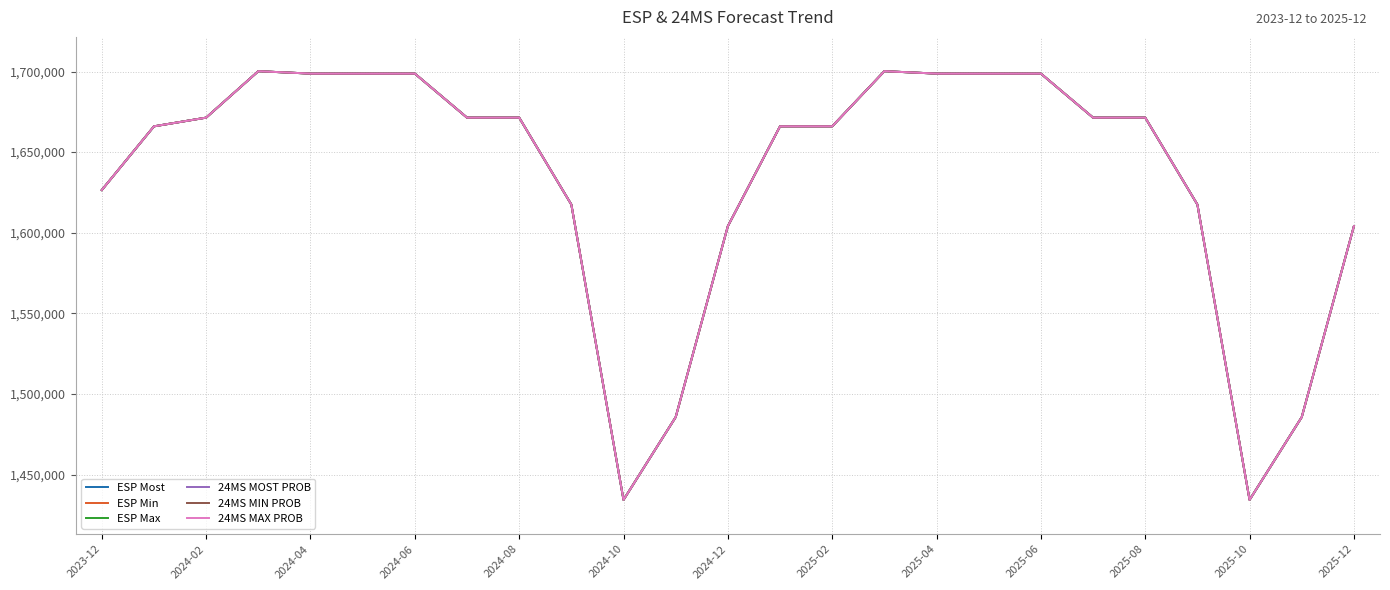

What is the maximum value shown in the chart?

1700200.0